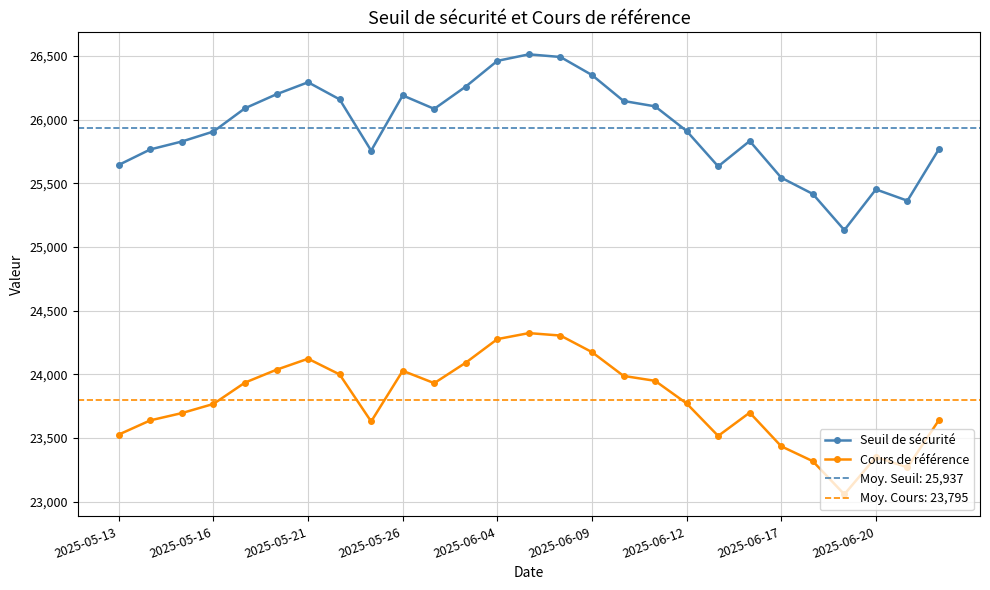

True or false: Cours de référence and Seuil de sécurité cross at least once.

False